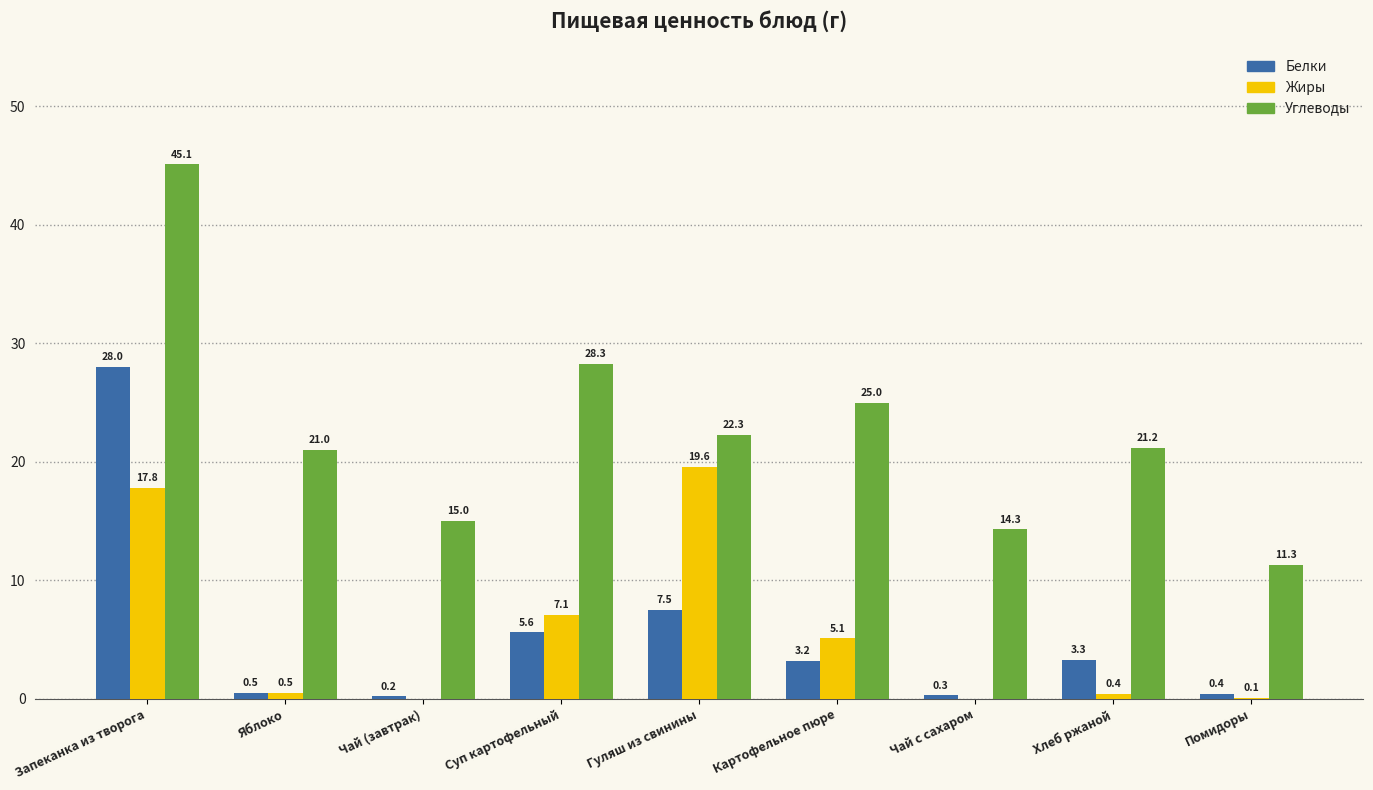

How many data points does each series have?

9